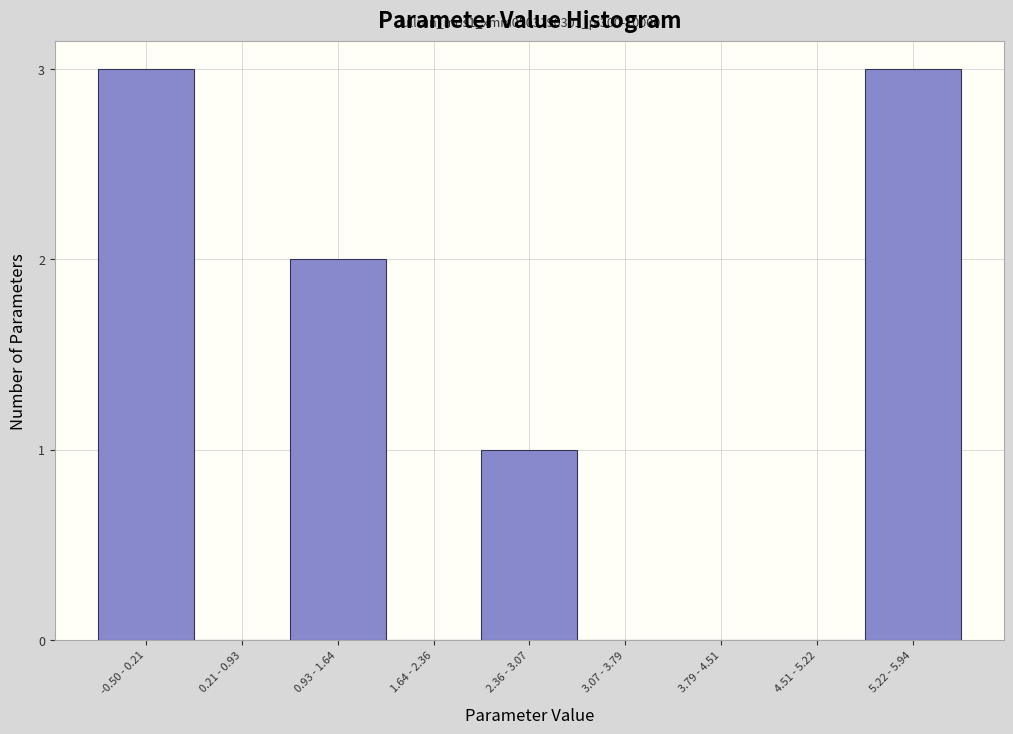

Reading right to left, extract all data points from this chart.

5.22 - 5.94=3	4.51 - 5.22=0	3.79 - 4.51=0	3.07 - 3.79=0	2.36 - 3.07=1	1.64 - 2.36=0	0.93 - 1.64=2	0.21 - 0.93=0	-0.50 - 0.21=3